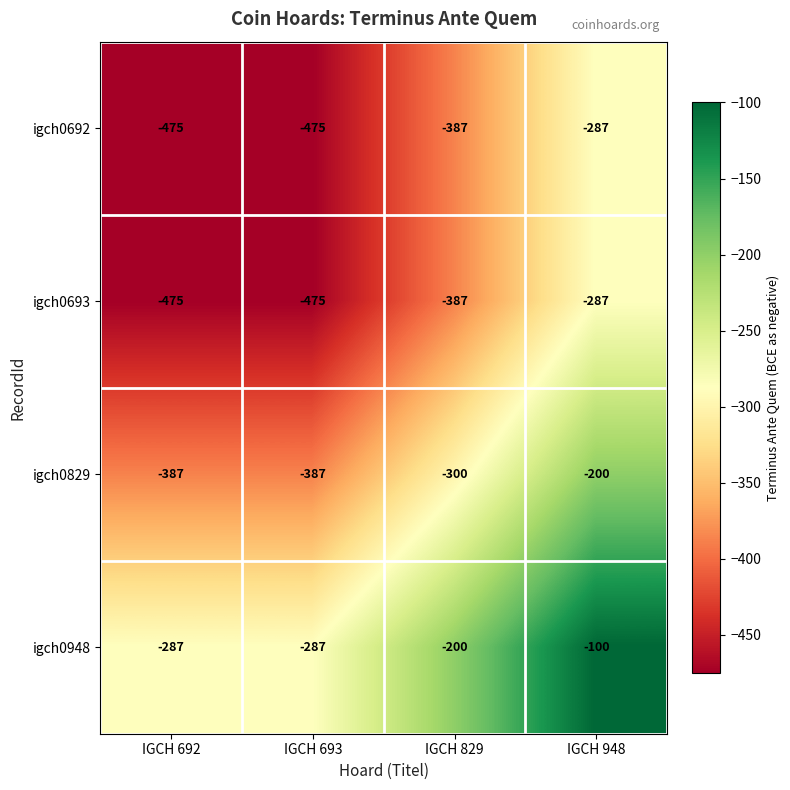

At which category is the sum across all series the highest?

IGCH 948